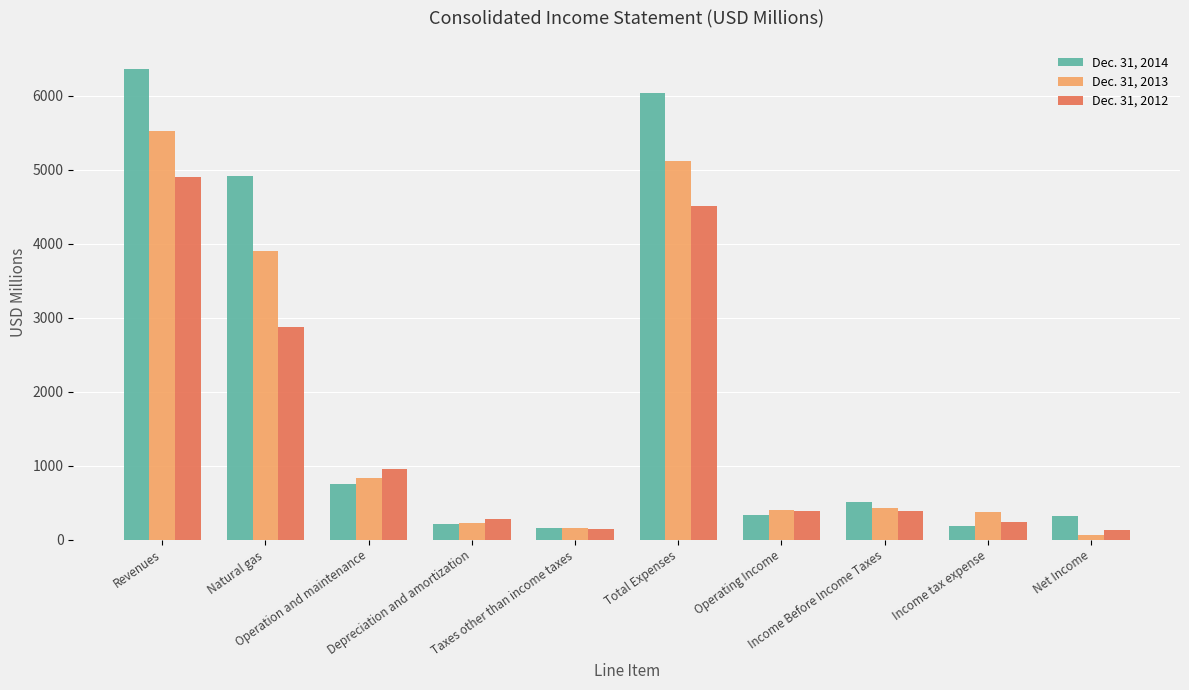

At which label is Dec. 31, 2013 closest to 2793?

Natural gas